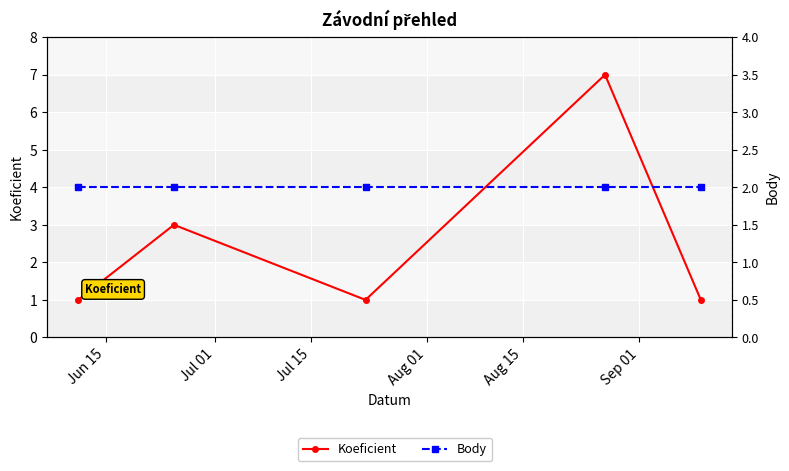

Which series has the largest total across all categories?

Koeficient